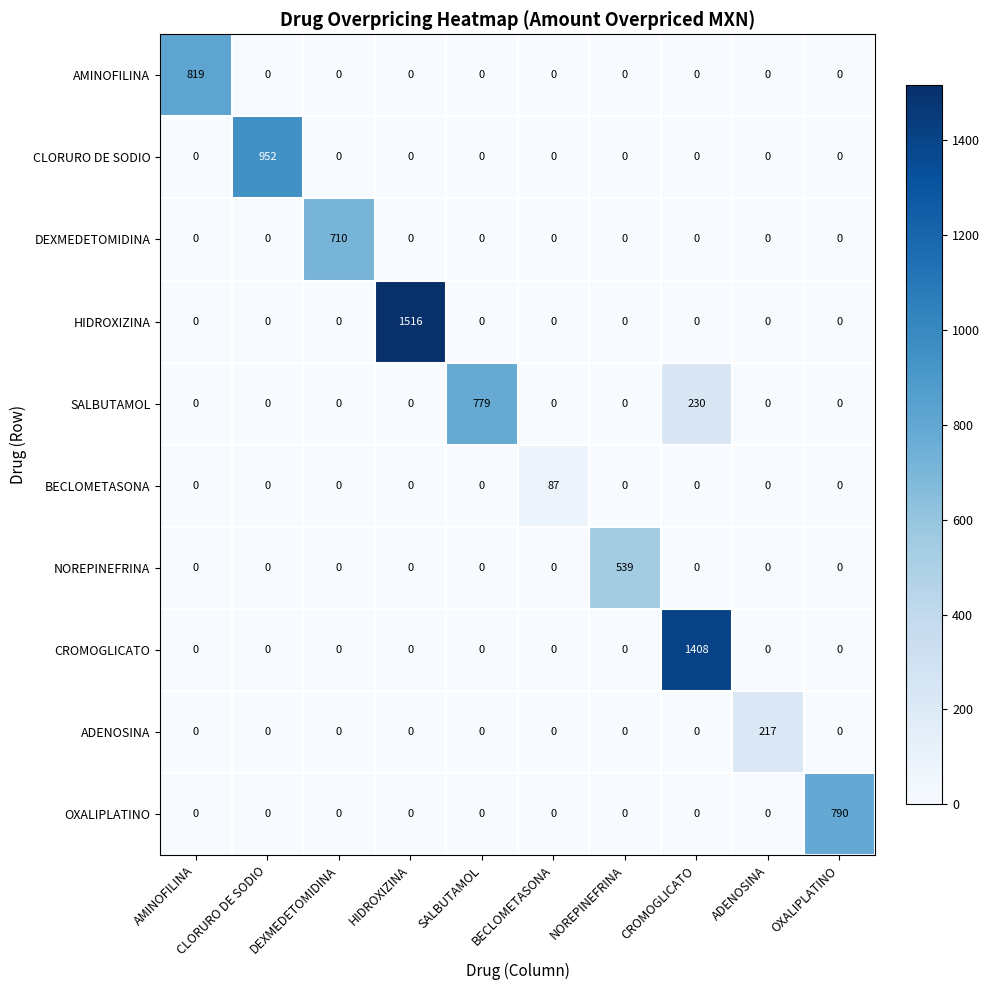

Count the number of categories in the chart.

10